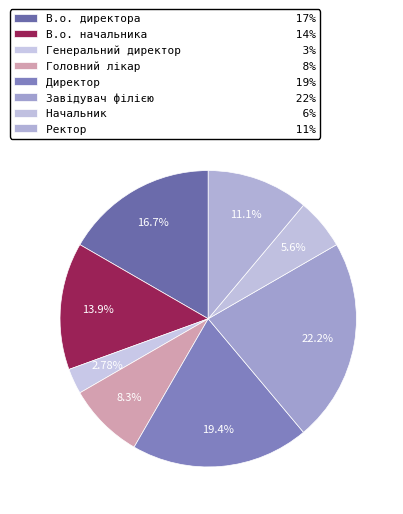

What percentage do Ректор and Головний лікар together represent?

19.4%